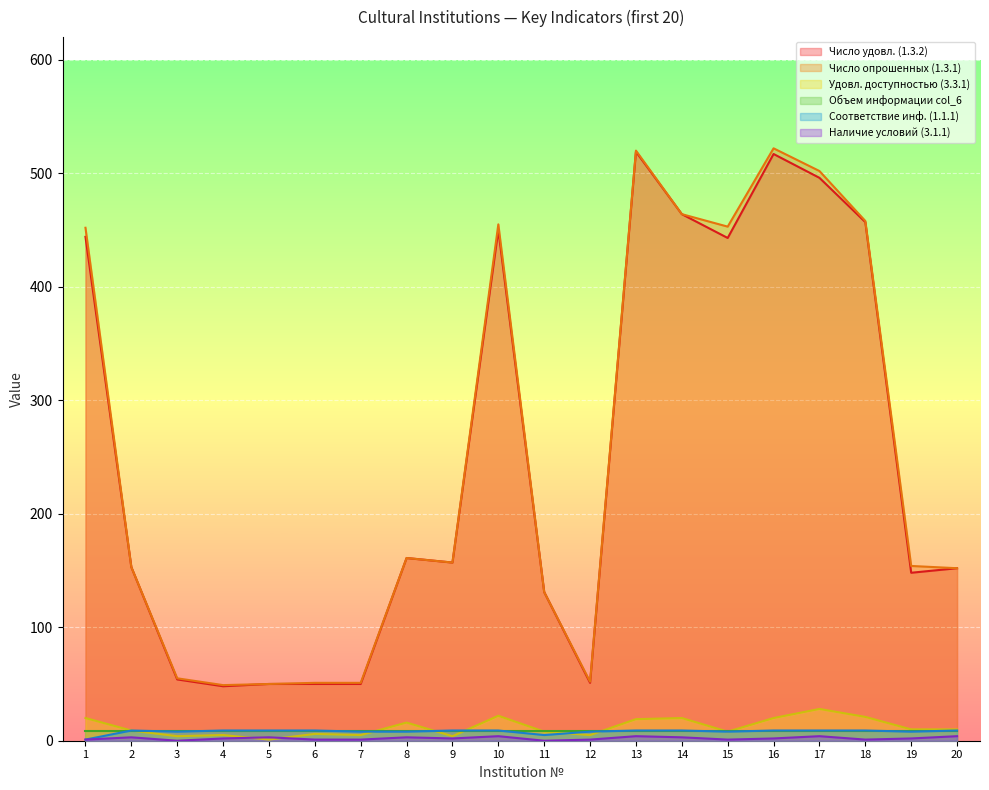

What is the sum of the Число удовл. (1.3.2) values at 2 and 3?

207